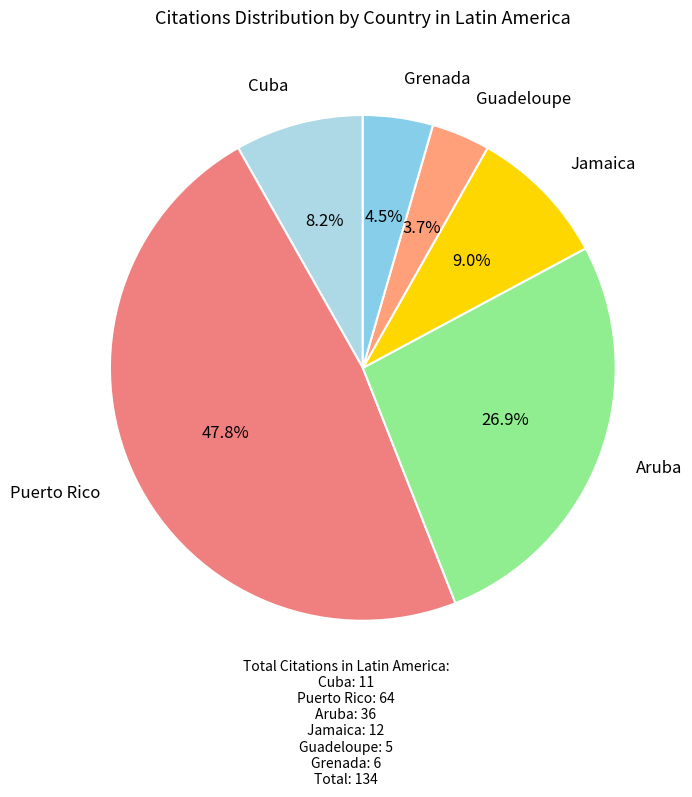

To the nearest percent, what is the average slice percentage?

17%